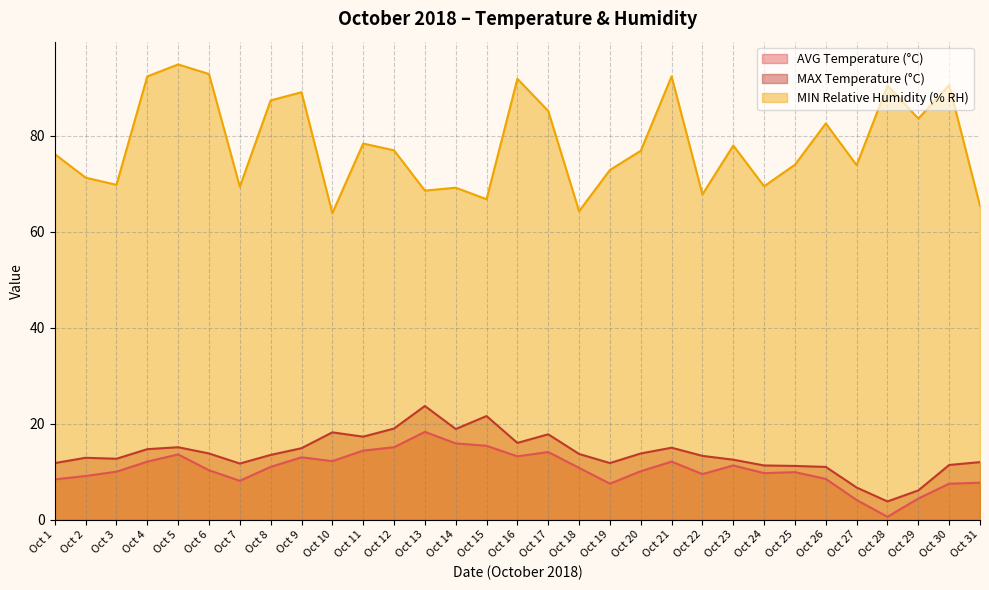

True or false: AVG Temperature (°C) has a value of 2.9 at Oct 29.

False